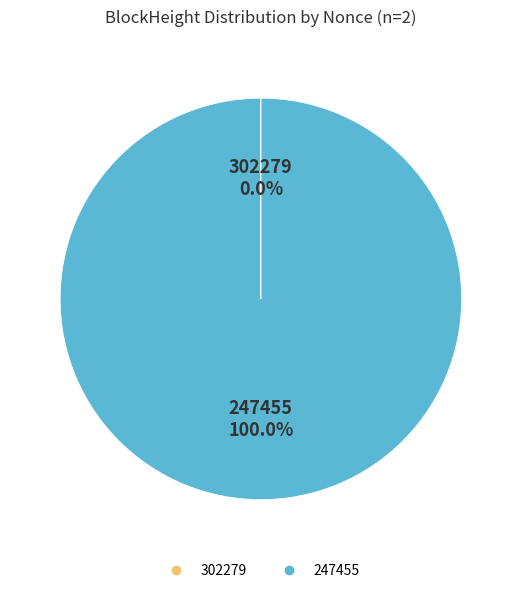

What is the largest slice in the pie chart?

247455